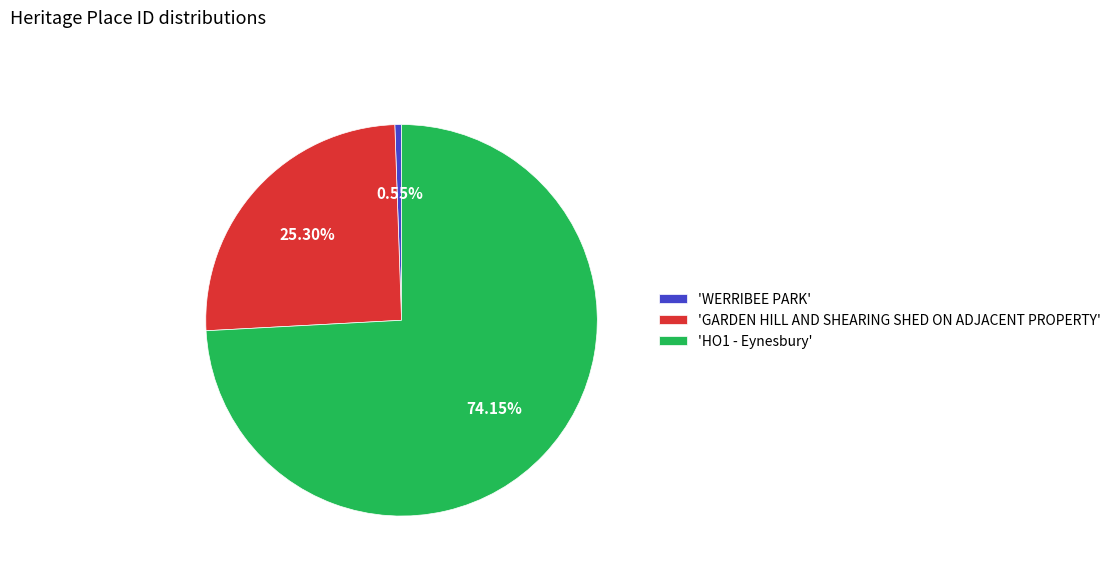

Which category has the biggest portion of the pie?

'HO1 - Eynesbury'